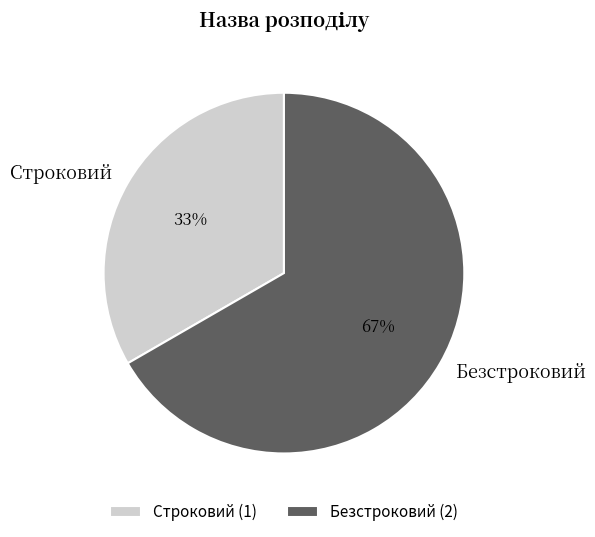

True or false: Безстроковий accounts for 57% of the total.

False